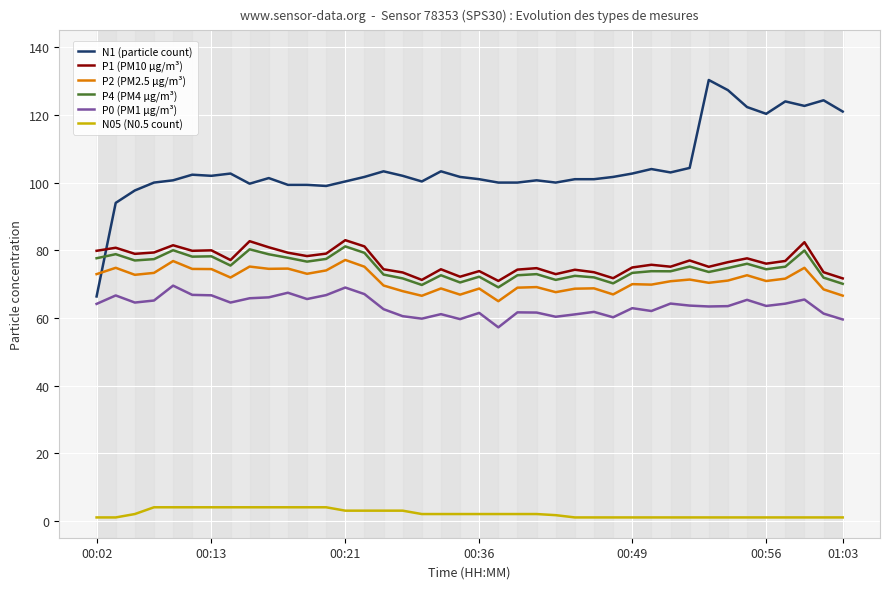

At how many categories does at least one series exceed 75?

40